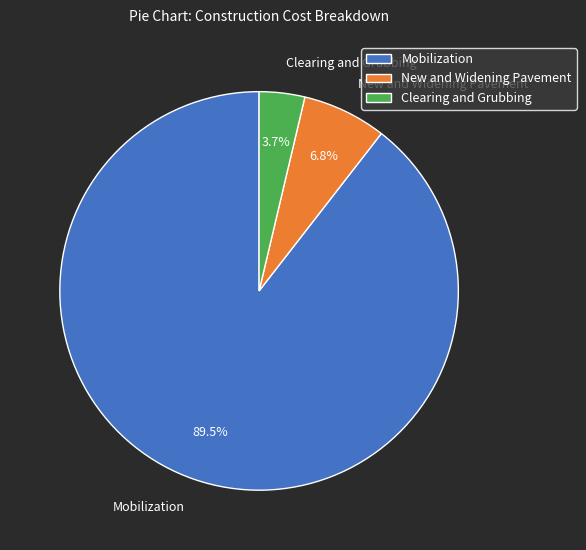

Rank the categories by value from lowest to highest.

Clearing and Grubbing, New and Widening Pavement, Mobilization